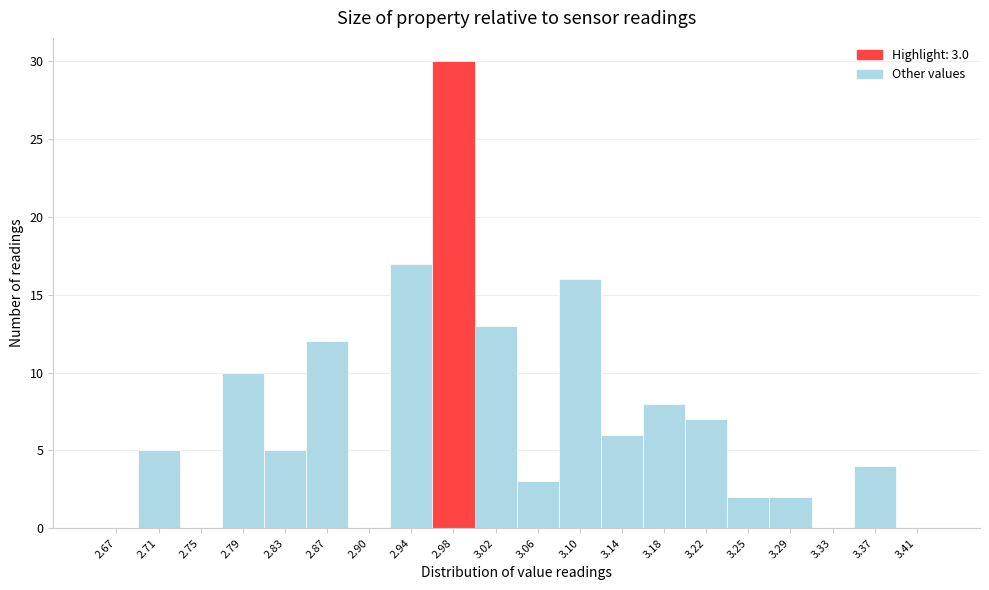

Reading right to left, what are all the values shown in this chart?

3.41=0	3.37=4	3.33=0	3.29=2	3.25=2	3.22=7	3.18=8	3.14=6	3.10=16	3.06=3	3.02=13	2.98=30	2.94=17	2.90=0	2.87=12	2.83=5	2.79=10	2.75=0	2.71=5	2.67=0